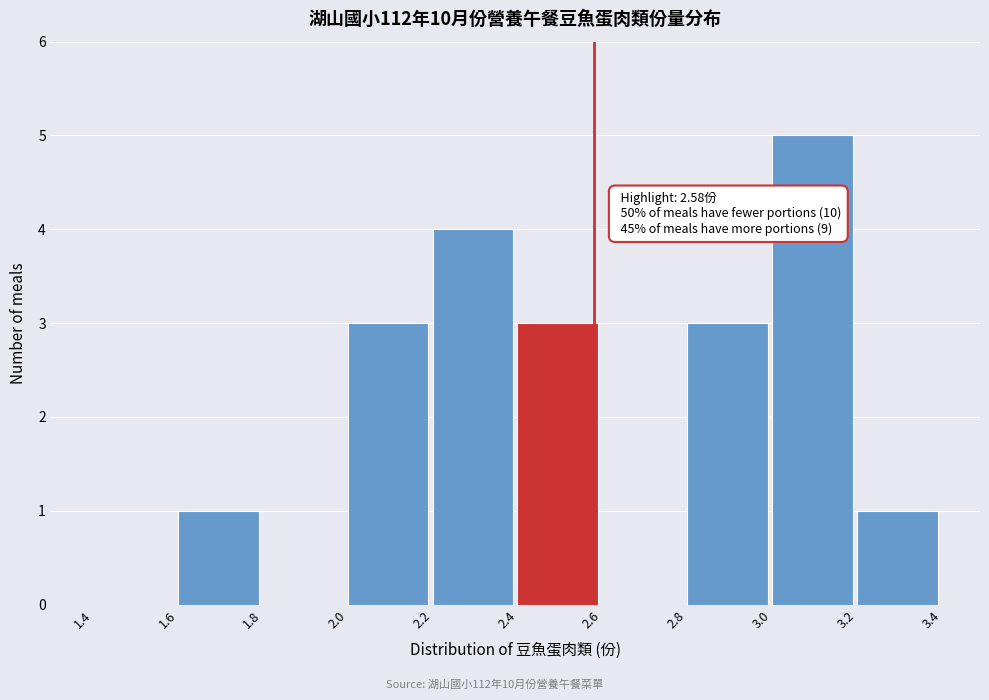

Which range on the x-axis has the tallest bar?

3.0 to 3.2